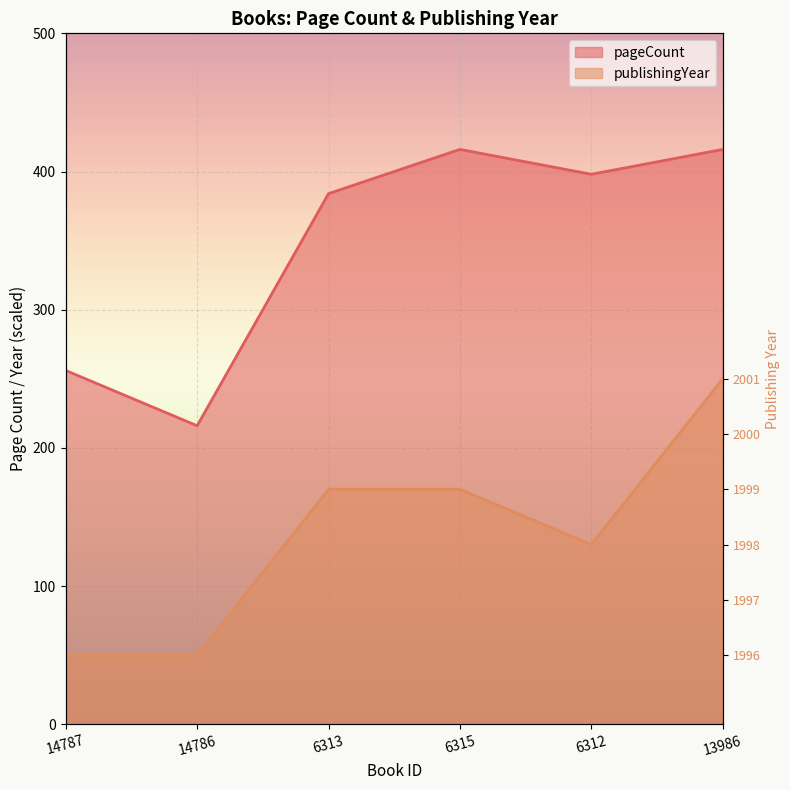

How many interior local peaks does the pageCount series have?

1